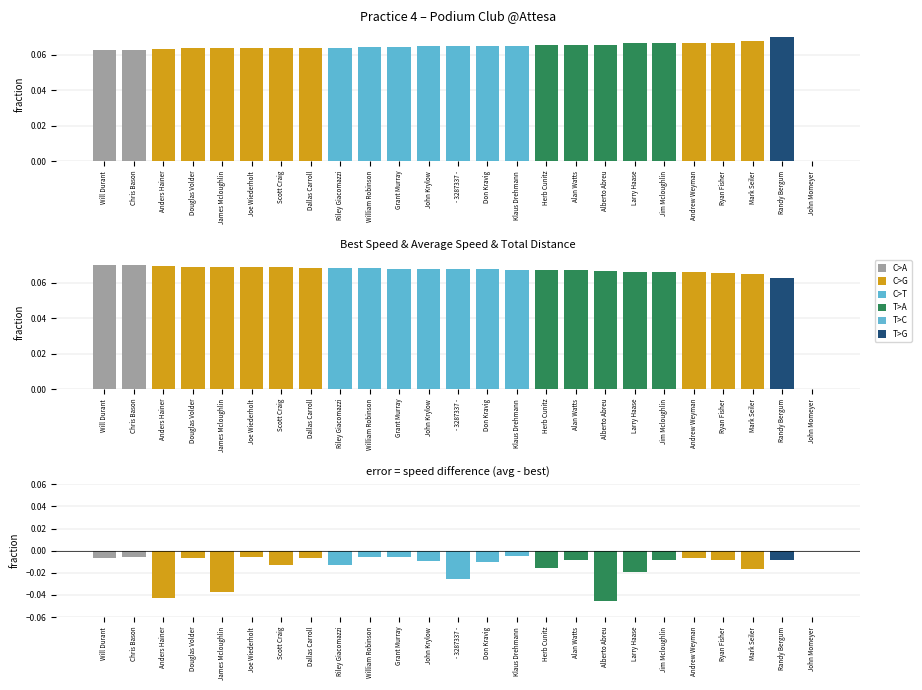

Is it true that Best Lap time equals 0.1 at Grant Murray?

True